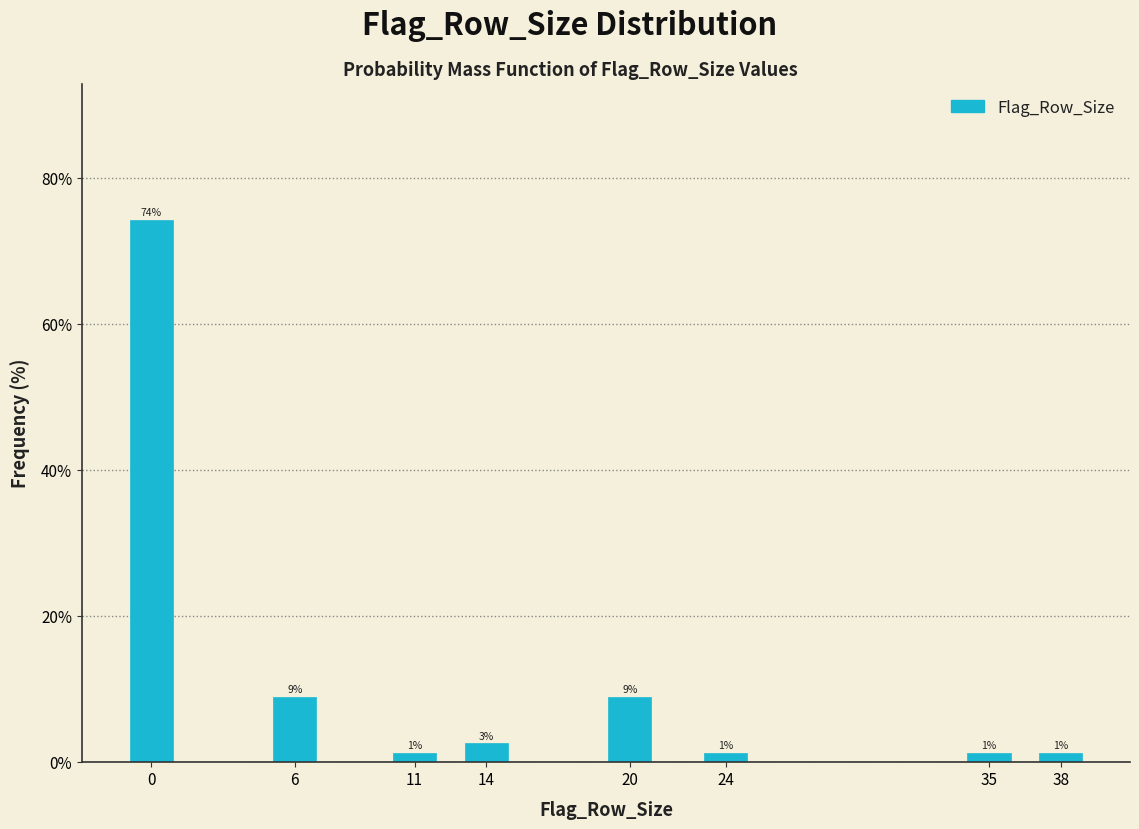

Does the chart contain any negative values?

No